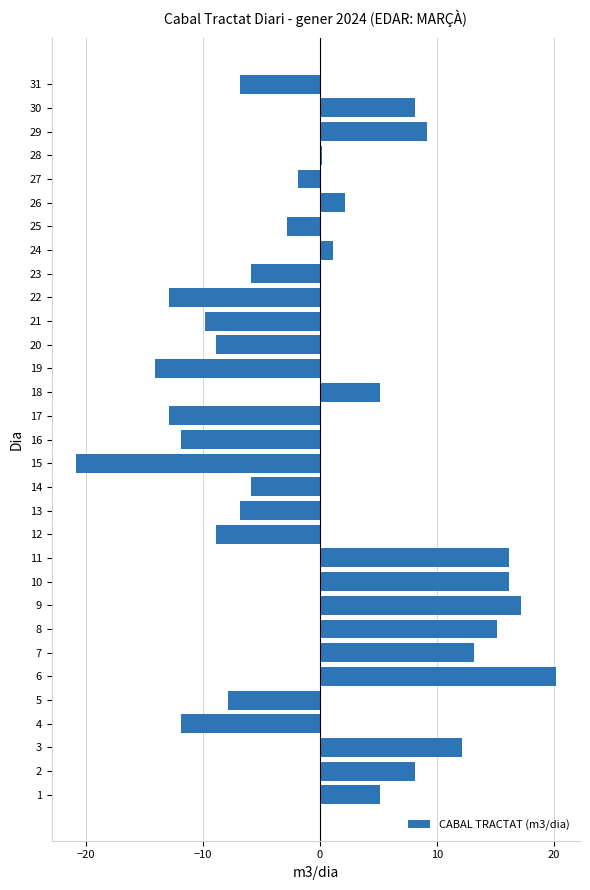

At which category does the chart reach its peak across all series?

6